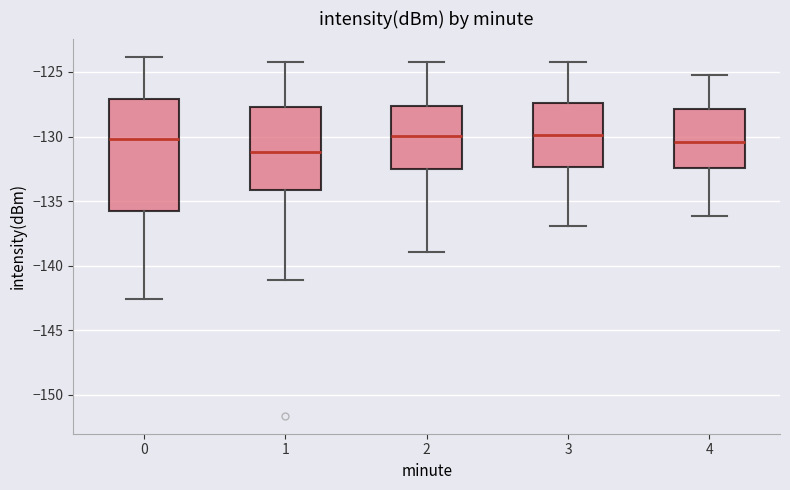

Reading left to right, read every box against the y-axis: the position of its median line, the range the box covers, and the ends of its whiskers. The values are not printed on the chart, so give them approximately, as read against the axis.

0: median -130.0, box -136.0 to -127.0, whiskers -142.5 to -124.0
1: median -131.0, box -134.0 to -127.5, whiskers -141.0 to -124.5
2: median -130.0, box -132.5 to -127.5, whiskers -139.0 to -124.0
3: median -130.0, box -132.5 to -127.5, whiskers -137.0 to -124.0
4: median -130.5, box -132.5 to -128.0, whiskers -136.0 to -125.0